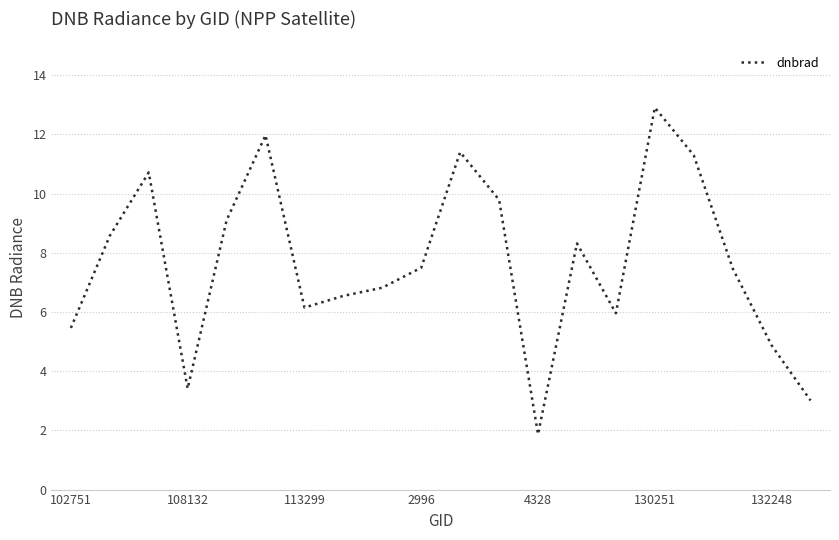

What is the maximum value shown in the chart?

12.9